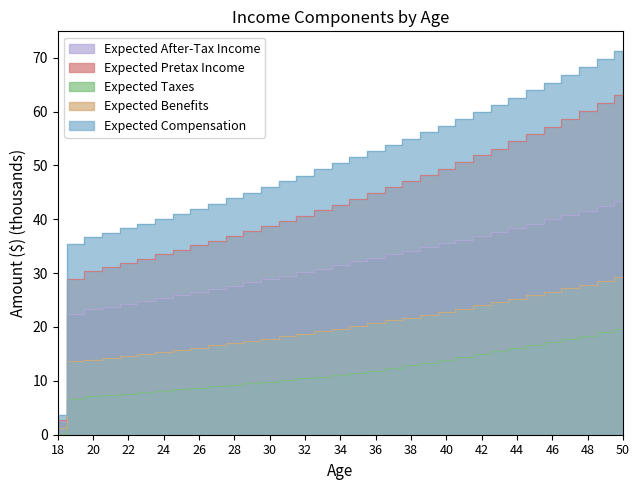

True or false: Expected Benefits has a value of 24.2 at 20.

False